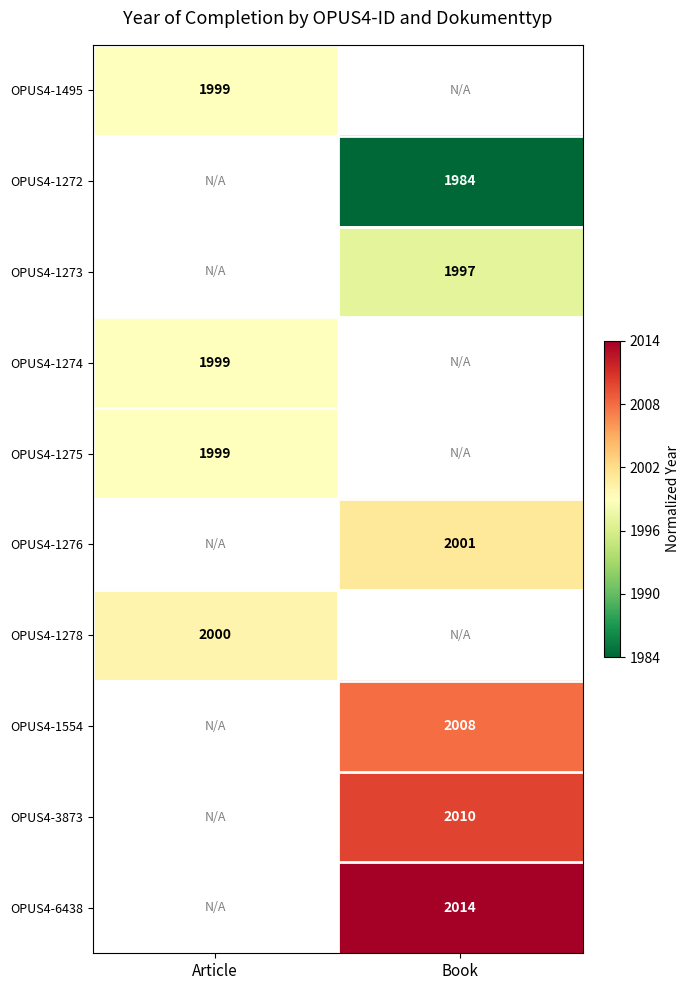

The OPUS4-1495 series shows 990.0 at Article. True or false?

False